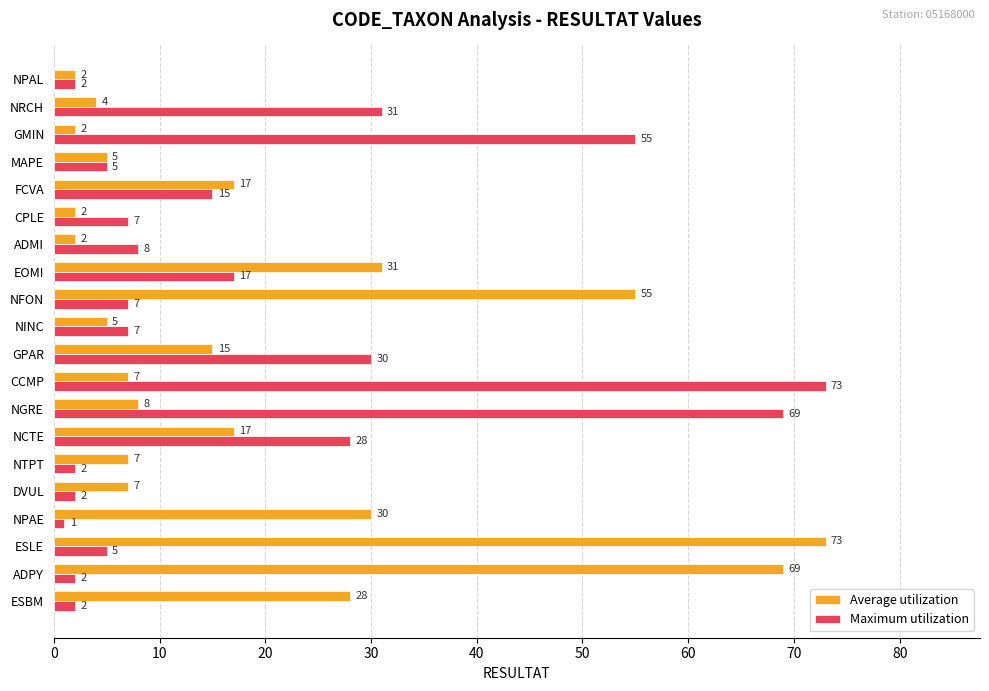

Is it true that Average utilization equals 31 at EOMI?

True